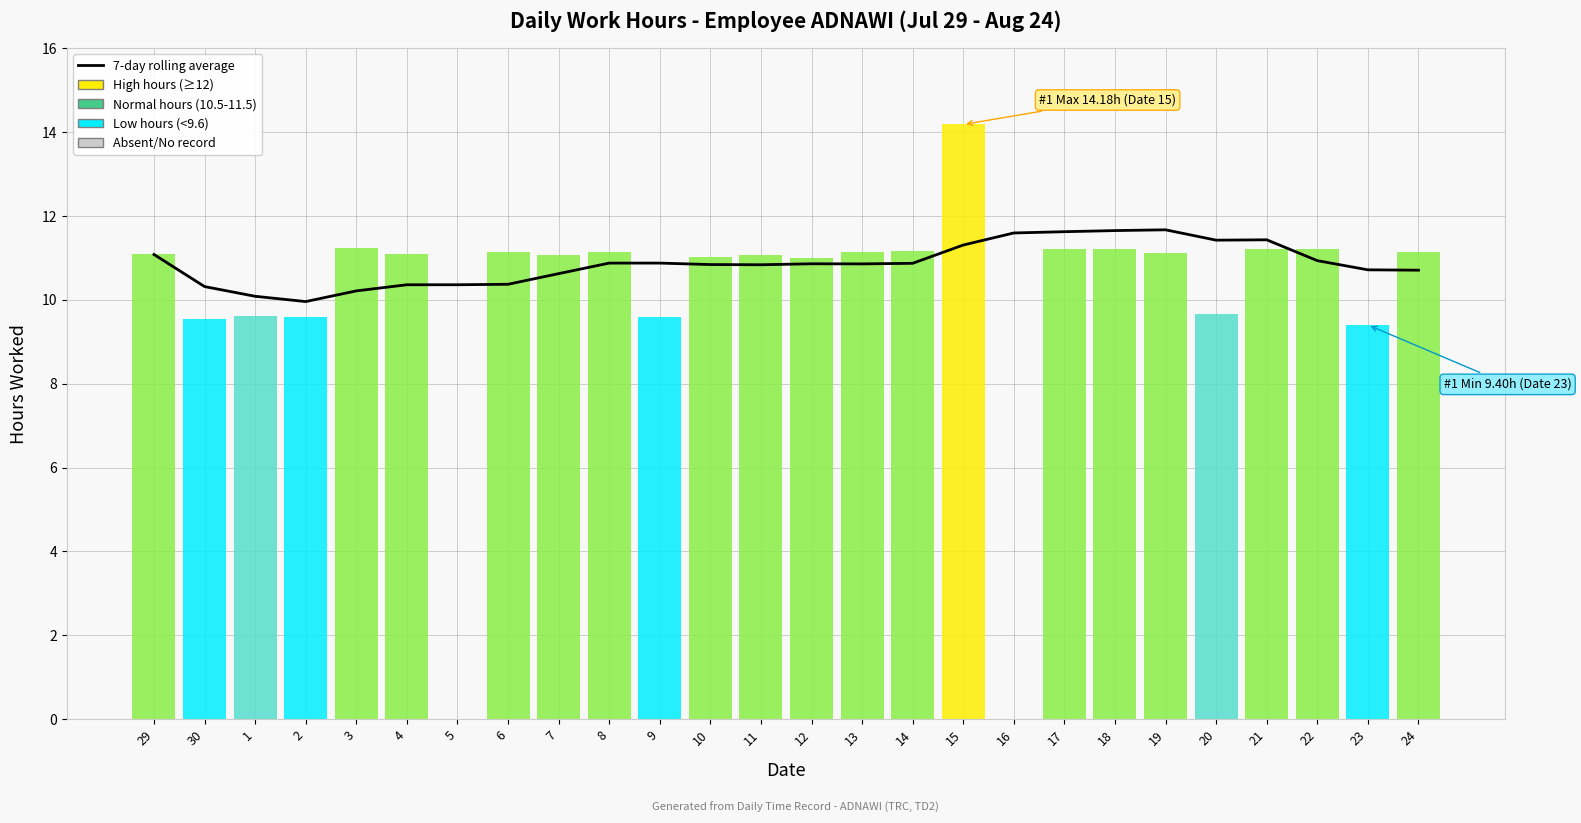

Where does the 7-day rolling average series first go above 10?

29